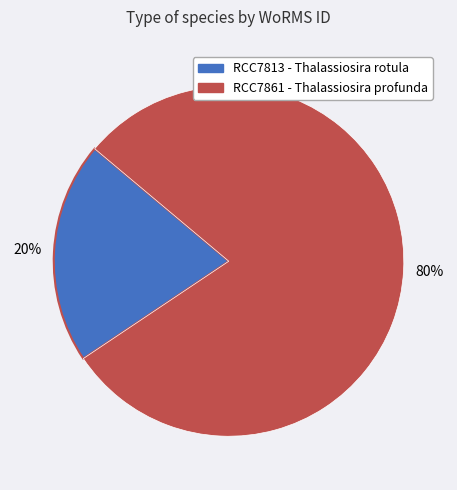

How many segments does this pie chart have?

2